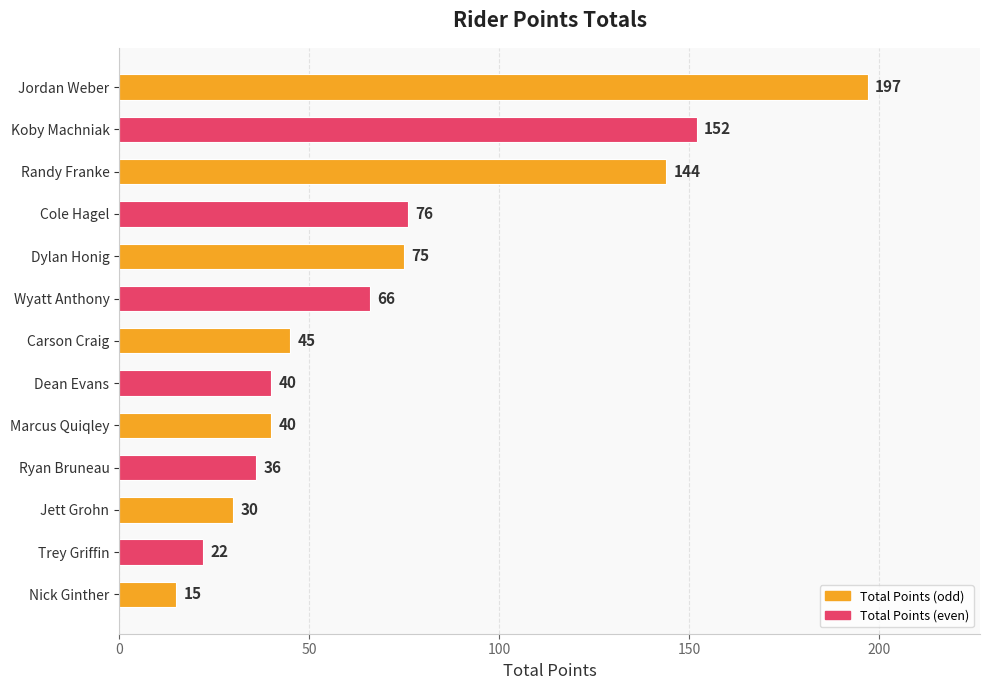

What is the label of the 7th bar from the top?

Carson Craig